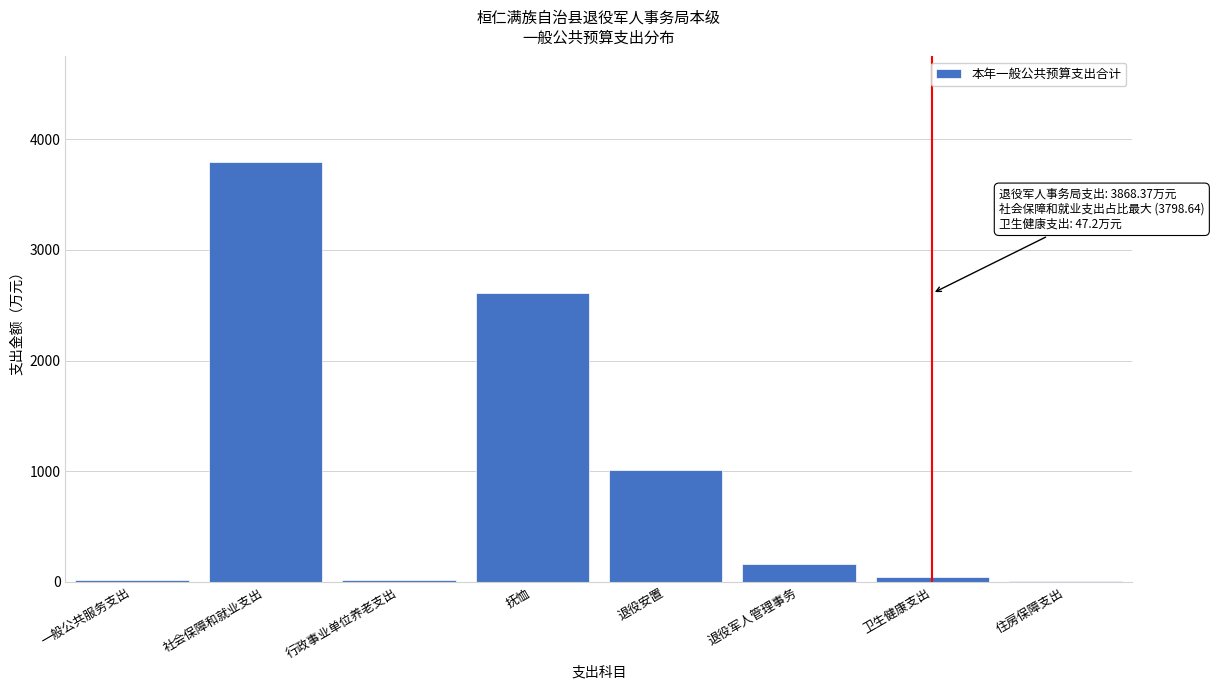

Which category has the highest value across all series?

社会保障和就业支出